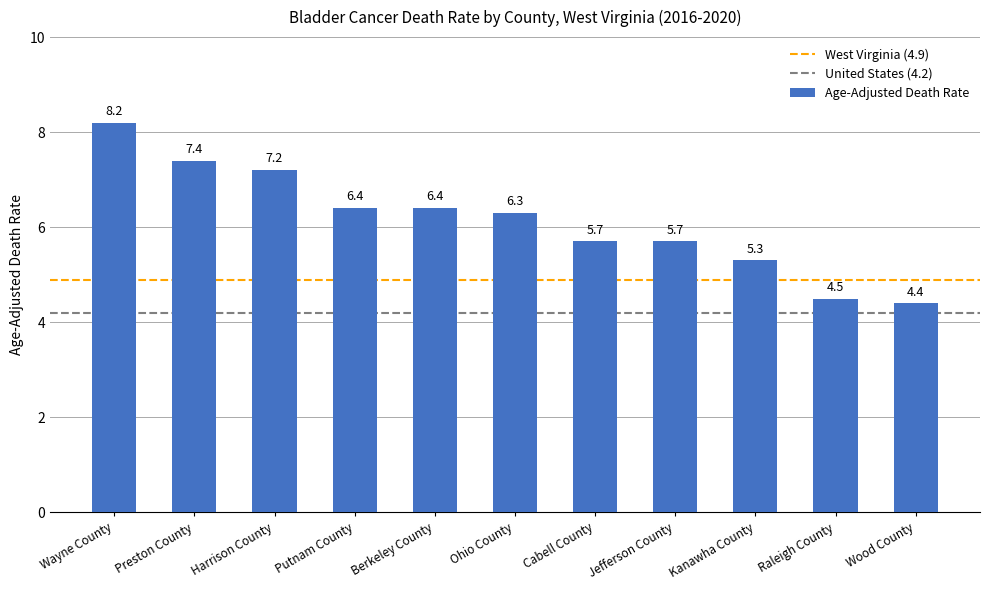

What is the smallest value displayed?

4.4